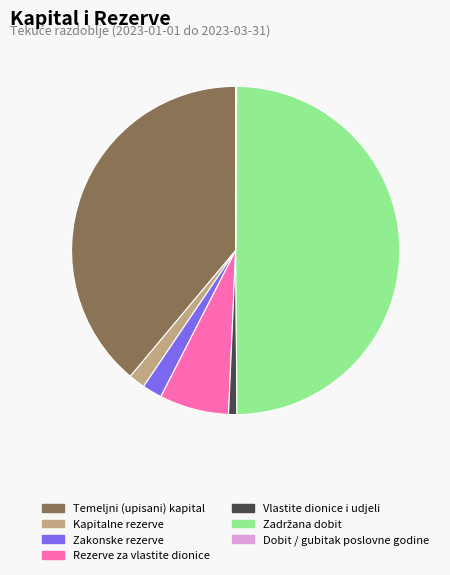

True or false: Kapitalne rezerve accounts for 9% of the total.

False